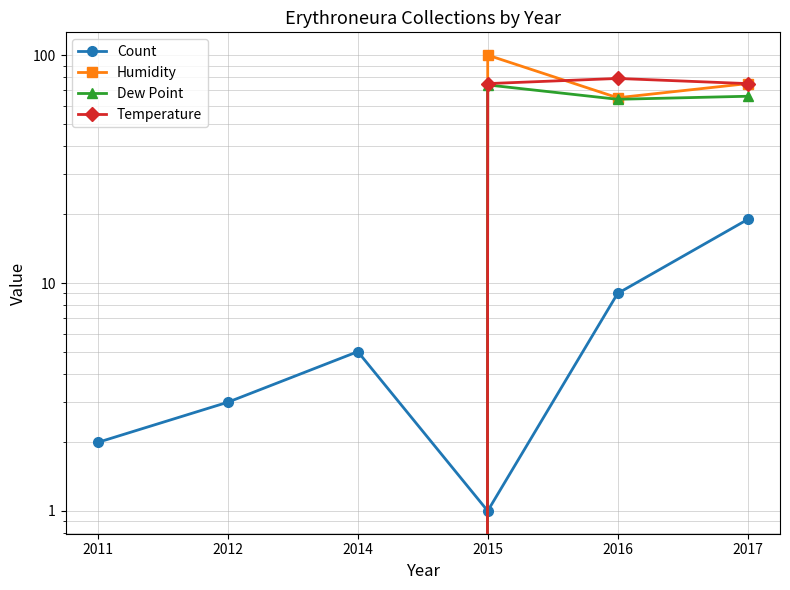

Does the chart have visible grid lines?

Yes